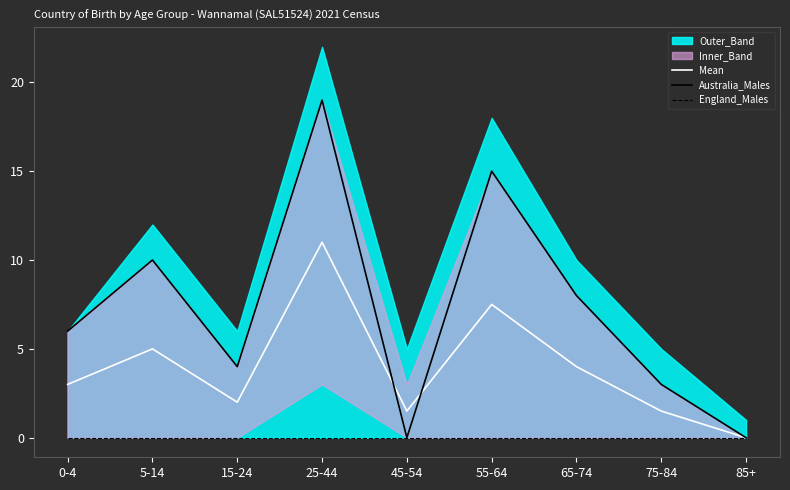

True or false: Mean and Australia_Males cross at least once.

True